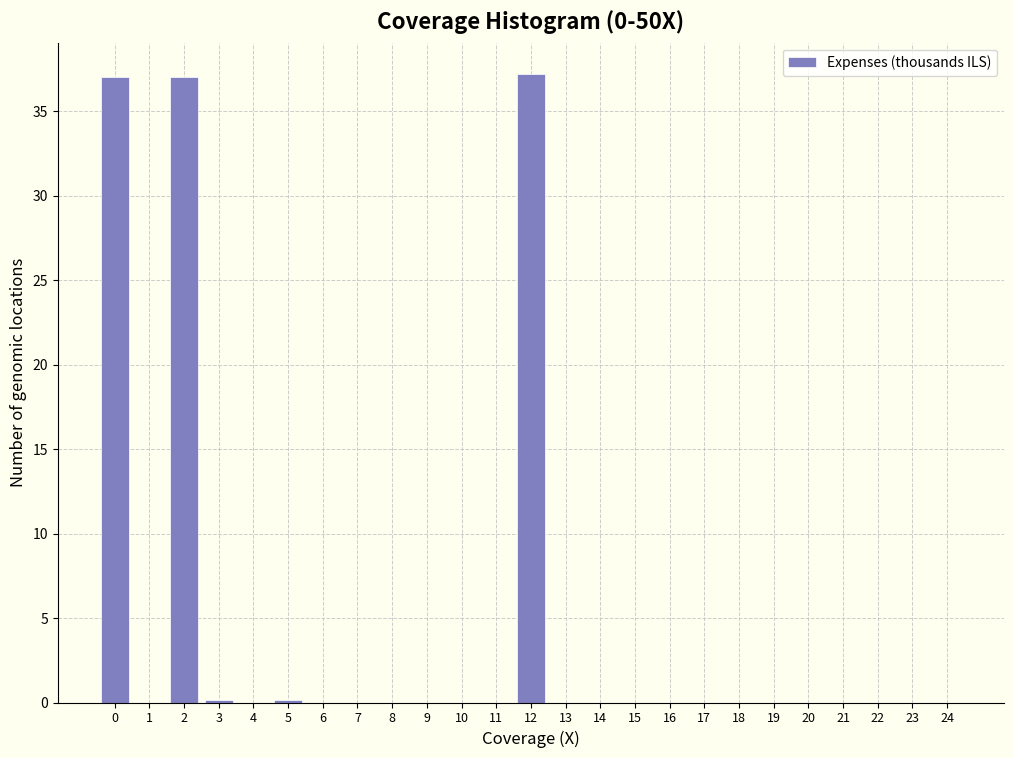

The chart shows a value of 0.0 at 19. True or false?

True